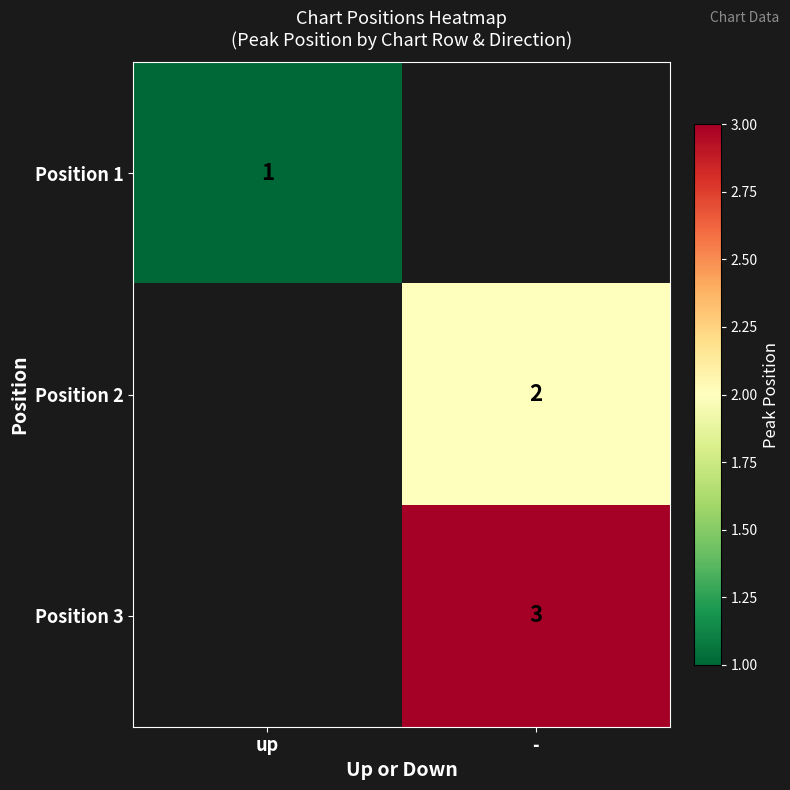

What is the greatest value displayed?

3.0